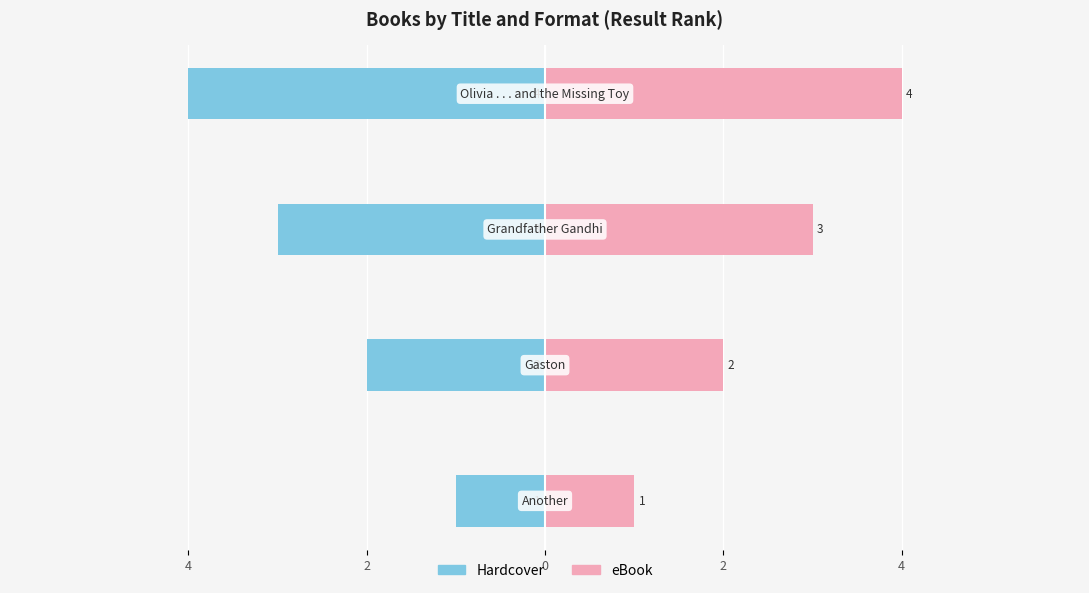

Reading left to right, extract all data points from this chart.

Hardcover: 4=-1	2=-2	0=-3	2=-4
eBook: 4=1	2=2	0=3	2=4